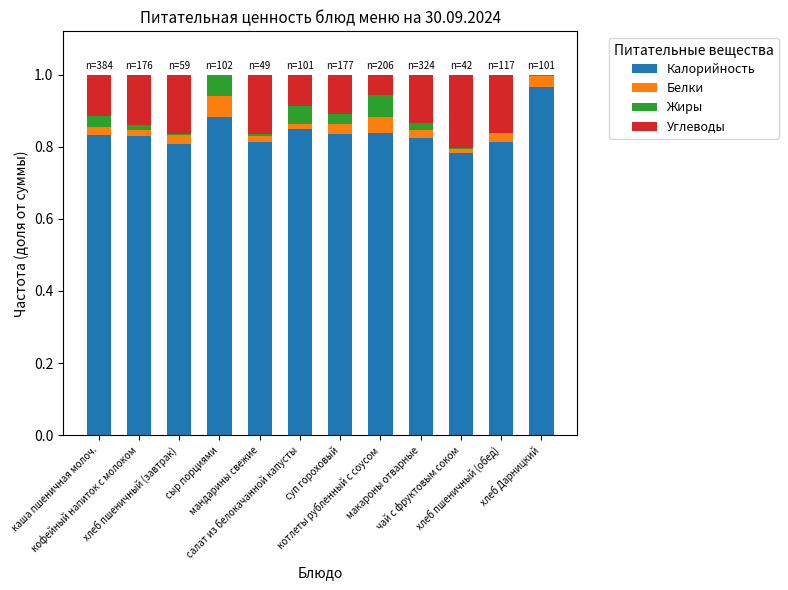

What is the sum of all Калорийность values?

10.1